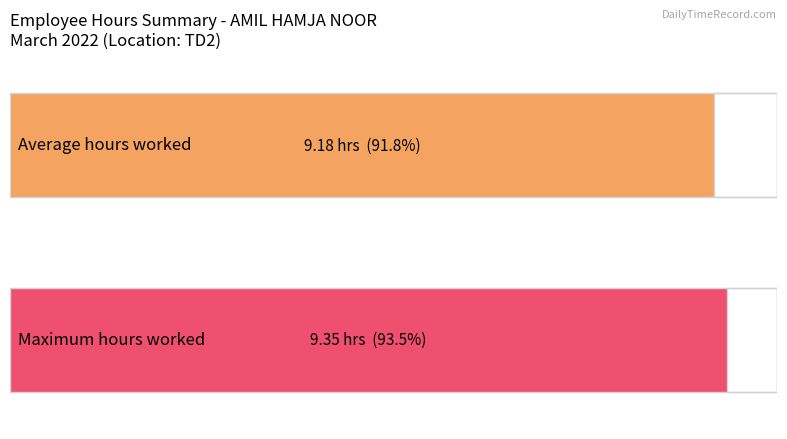

What is the average value?

9.2